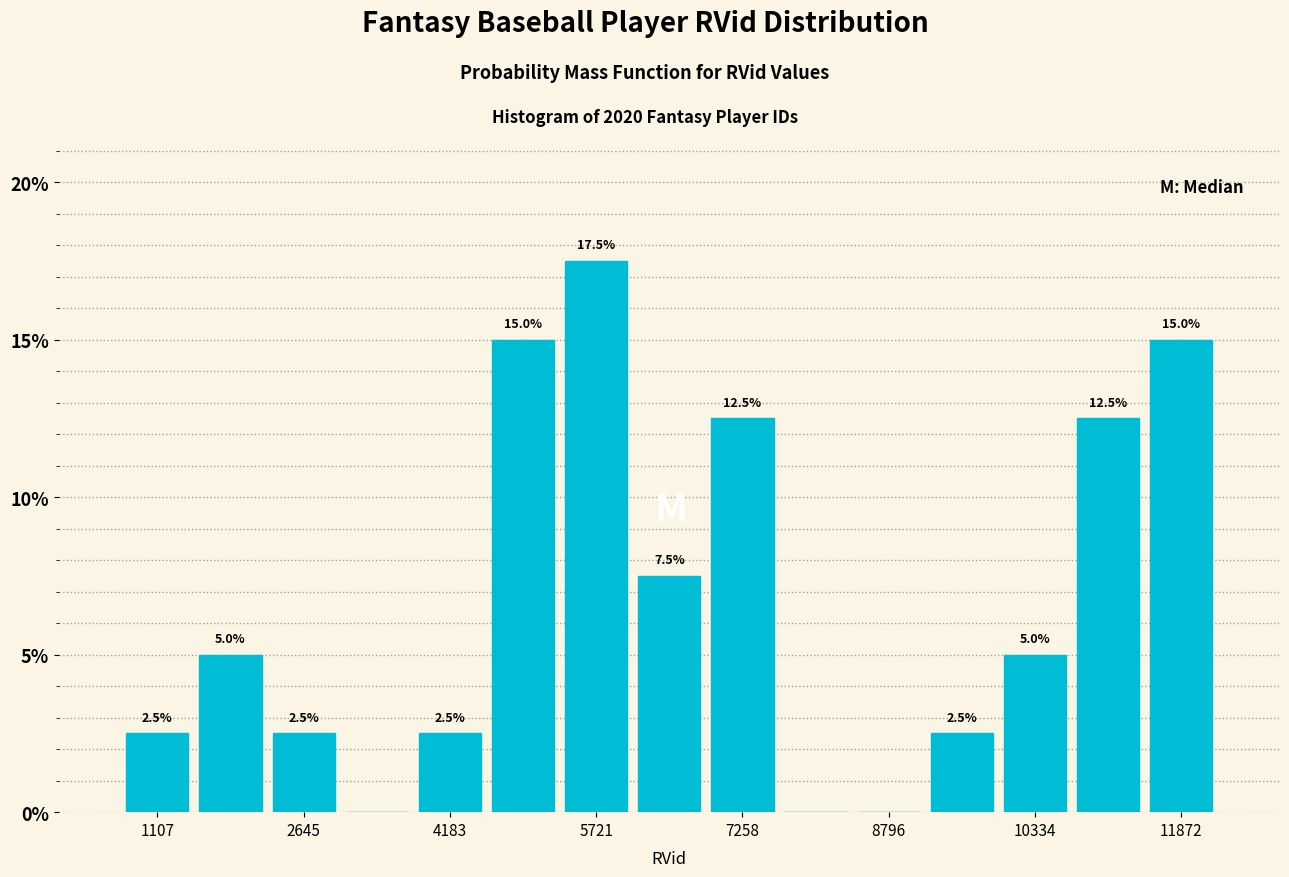

Around what value on the x-axis is the tallest bar? Give the approximate position of its centre, as read against the axis.

5800